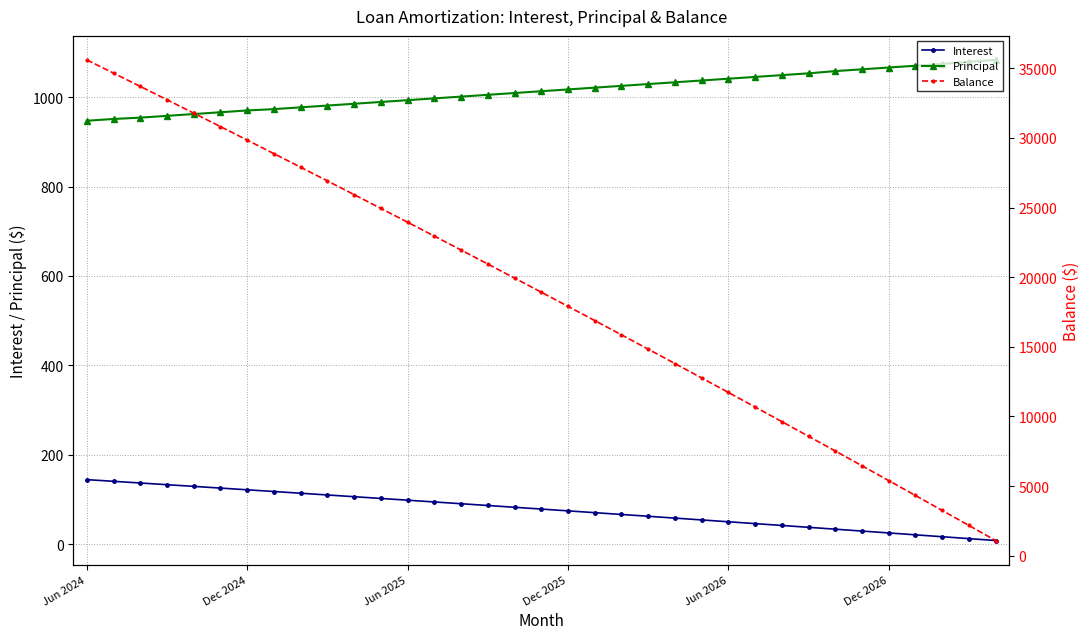

True or false: Principal and Balance cross at least once.

False